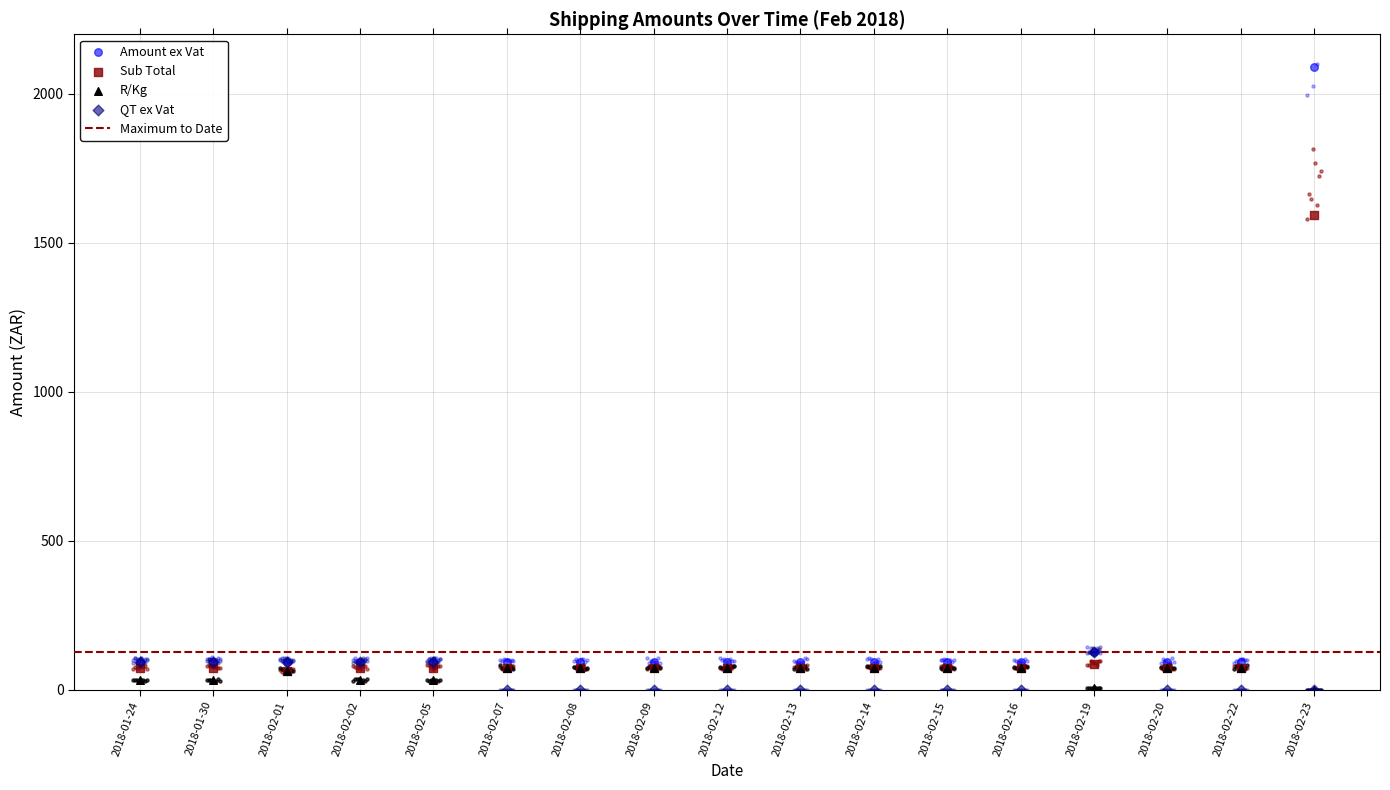

Which series has the largest Y range (max minus min)?

Amount ex Vat